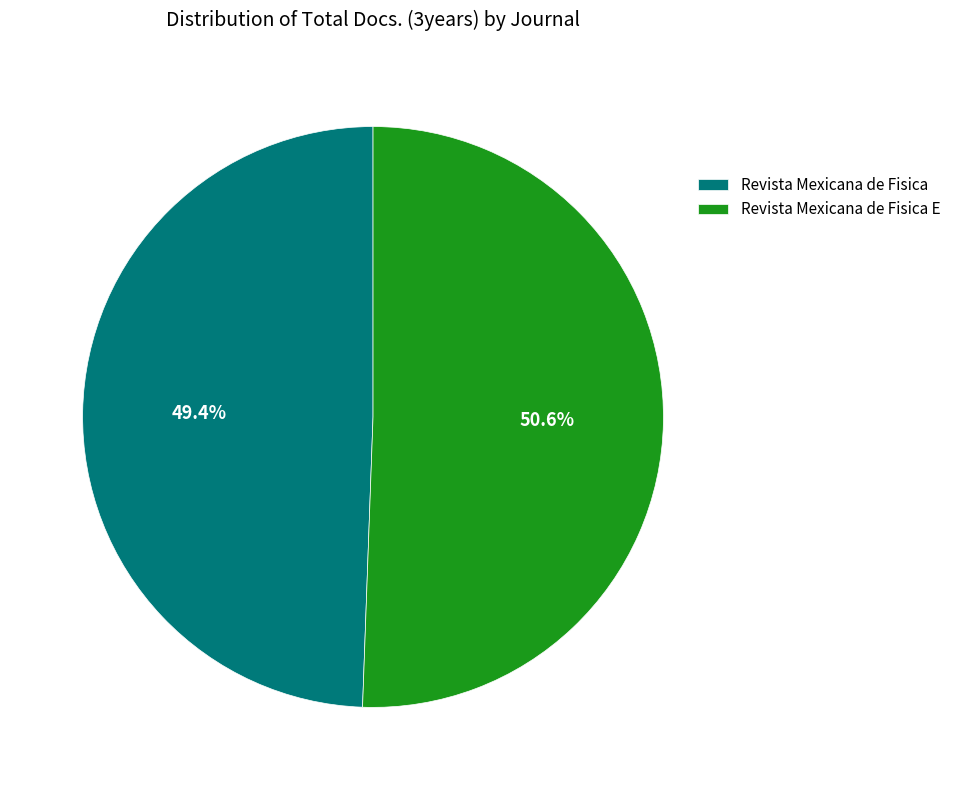

To the nearest percent, what percentage of the pie is Revista Mexicana de Fisica E?

51%